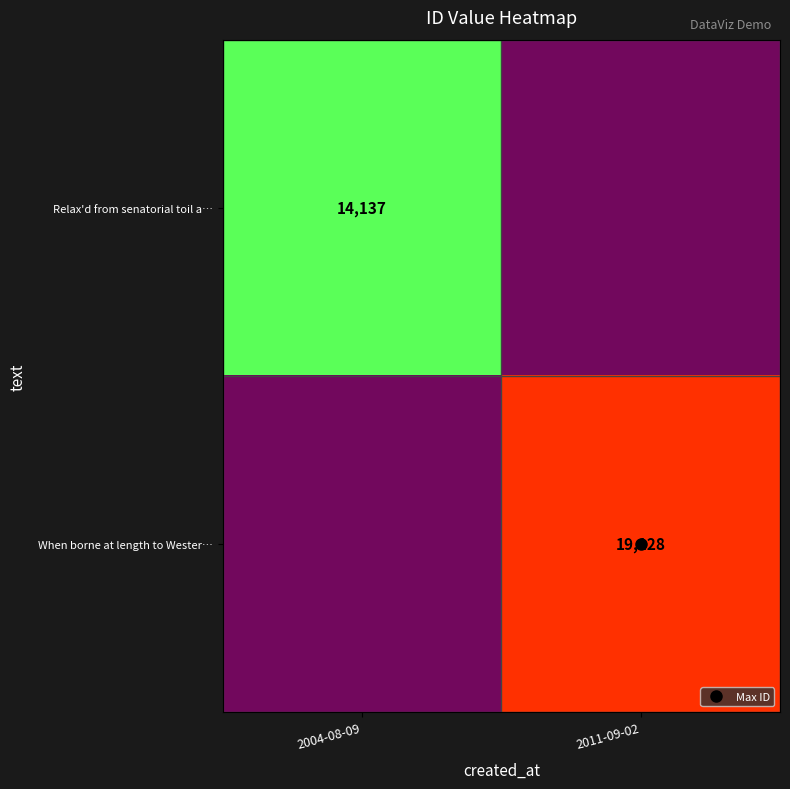

The When borne at length to Wester… series shows 0.4 at 2004-08-09. True or false?

False